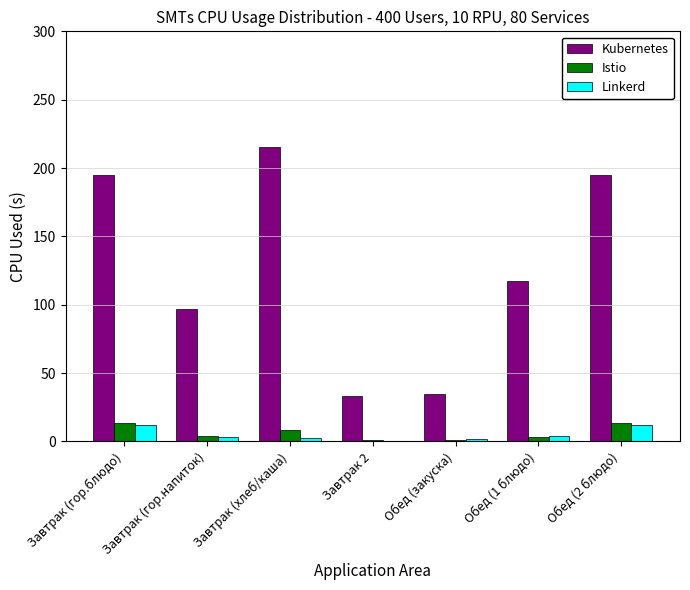

At which category does the chart reach its peak across all series?

Завтрак (хлеб/каша)